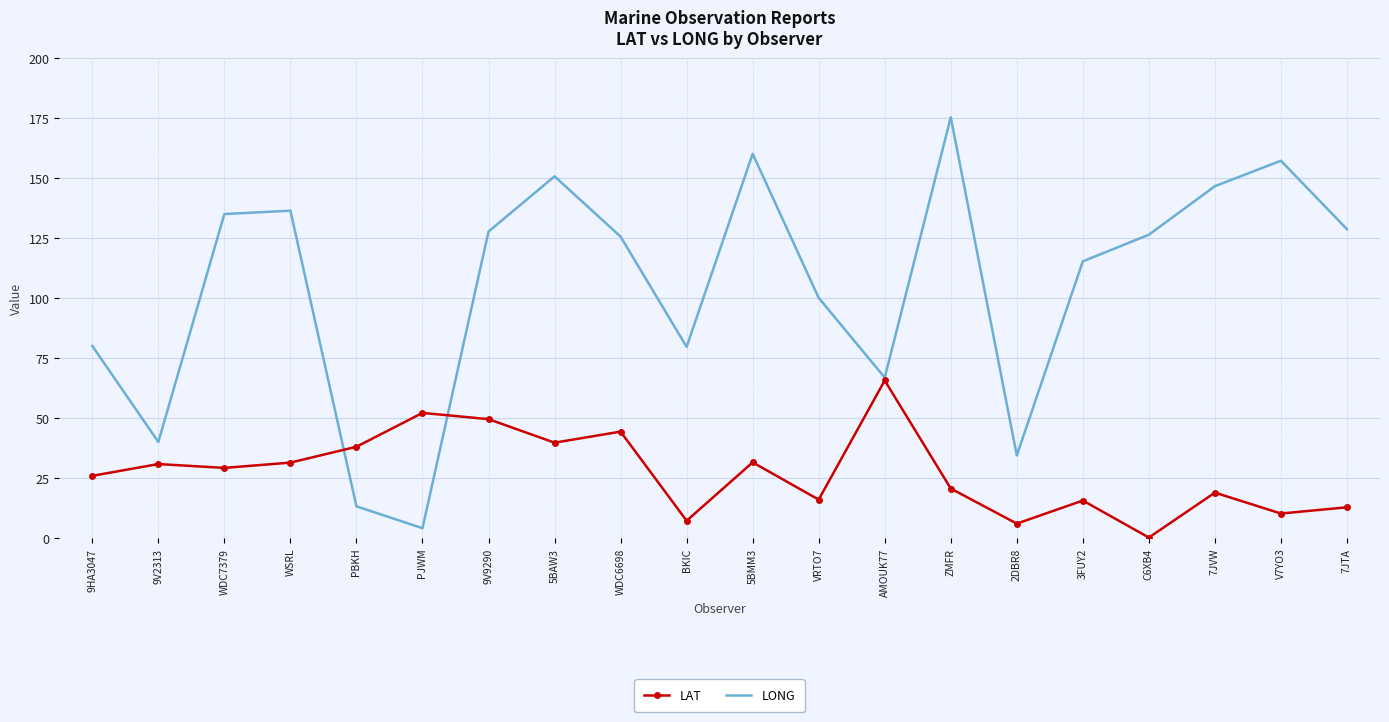

True or false: LAT has a value of 61.5 at PBKH.

False